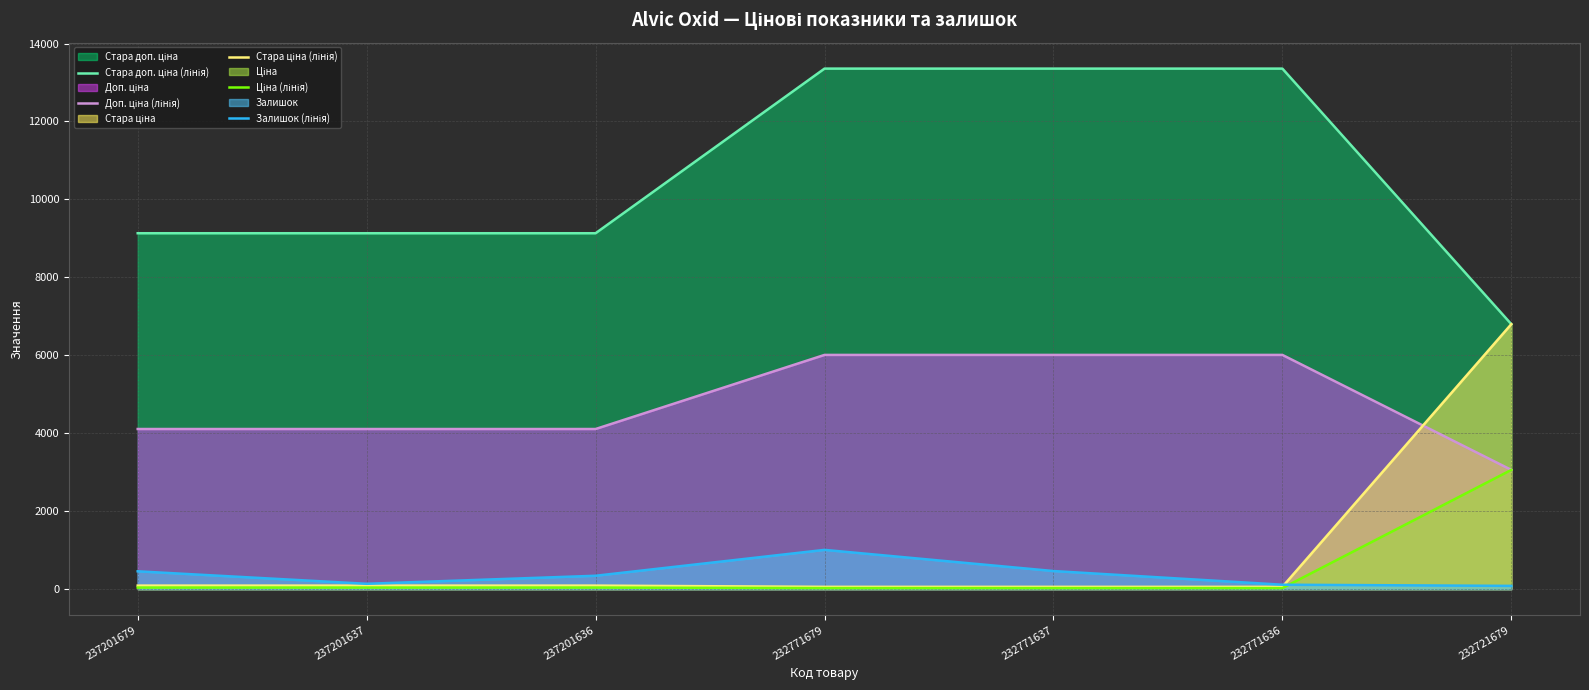

True or false: Ціна (лінія) and Стара ціна (лінія) intersect in this chart.

False